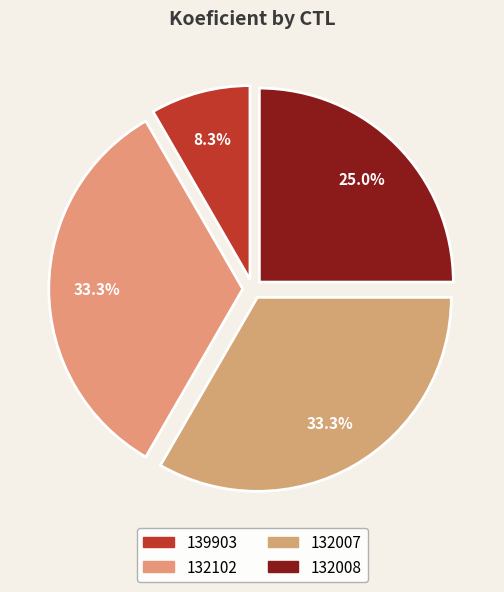

Is 132008 the majority of the pie?

No